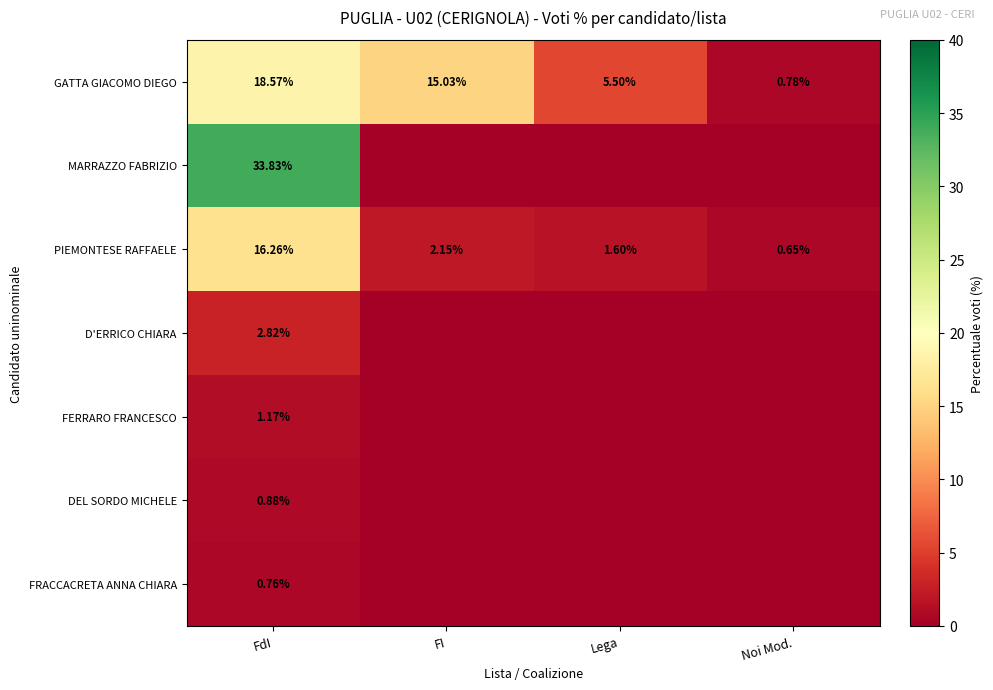

The FRACCACRETA ANNA CHIARA series shows 0.3 at FdI. True or false?

False